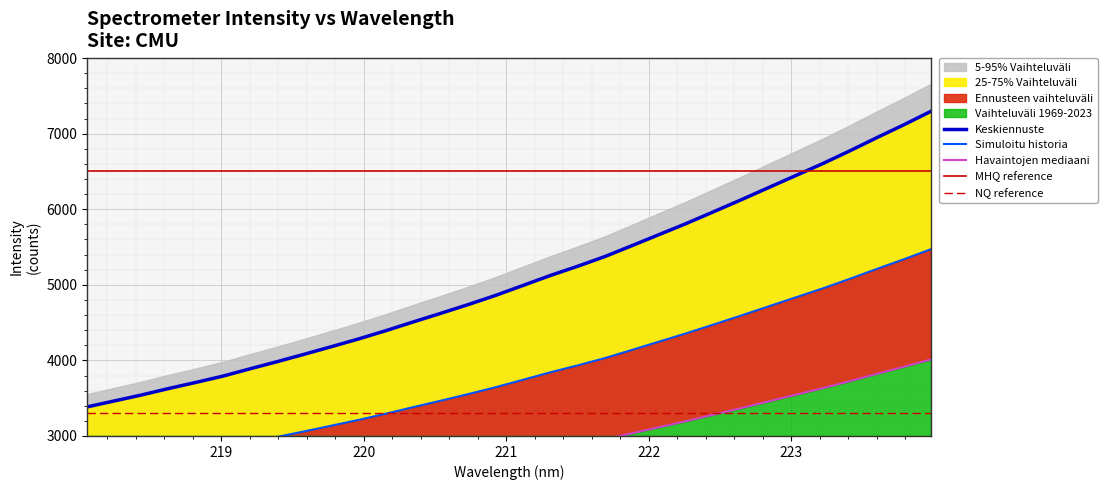

Count the number of values greater than 4991.

16